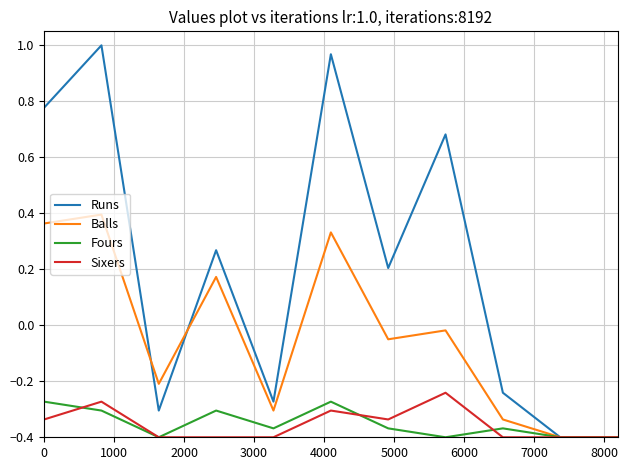

Which series has the largest total across all categories?

Runs